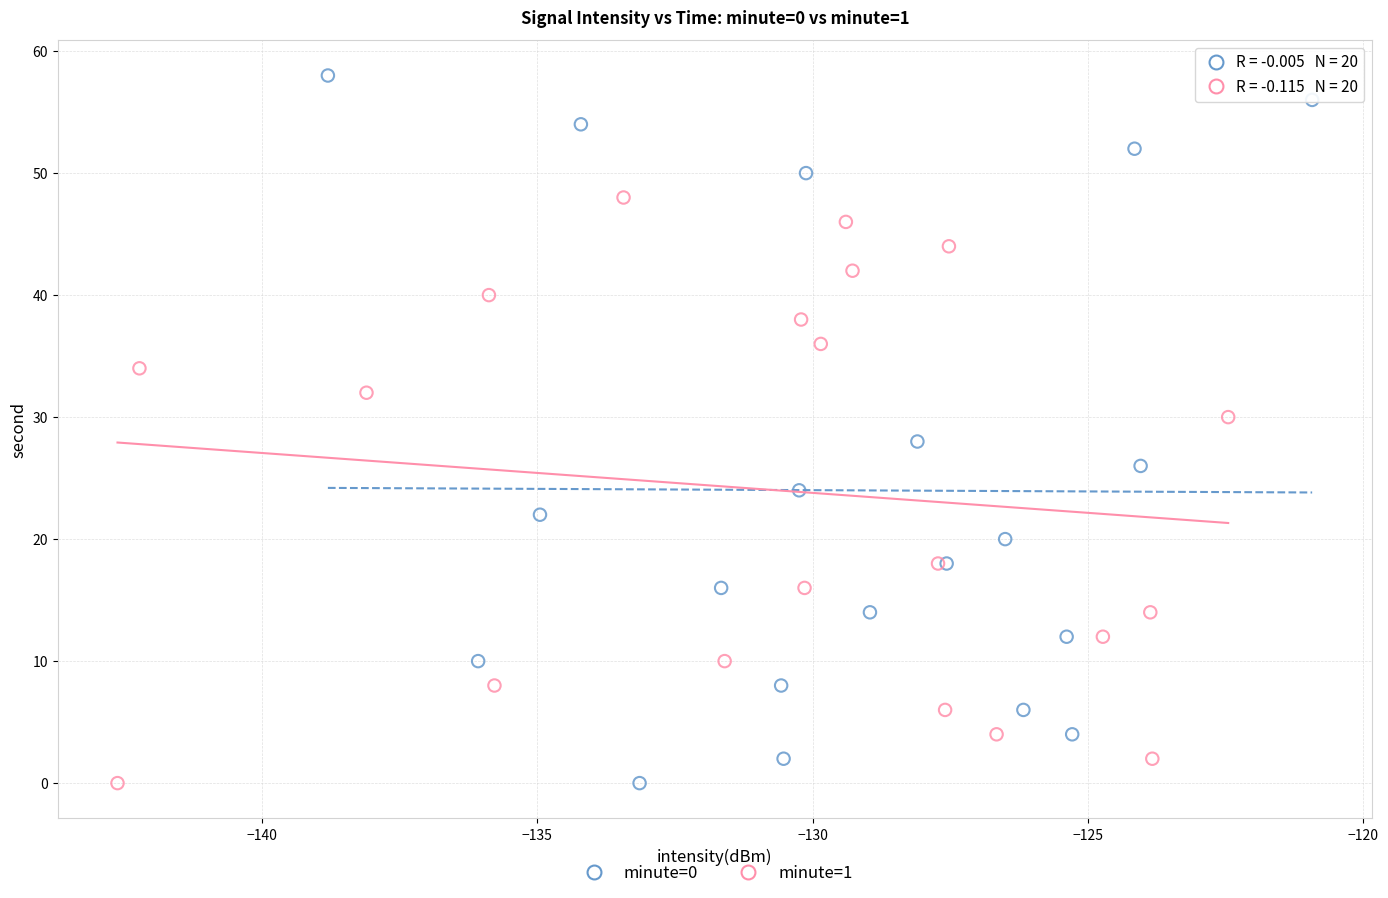

Which series has the largest Y range (max minus min)?

minute=0